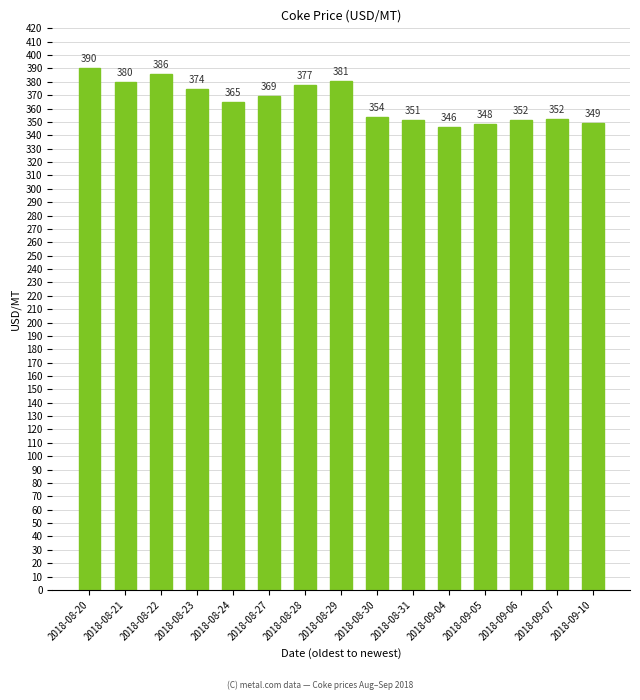

Which category has the lowest value across all series?

2018-09-04